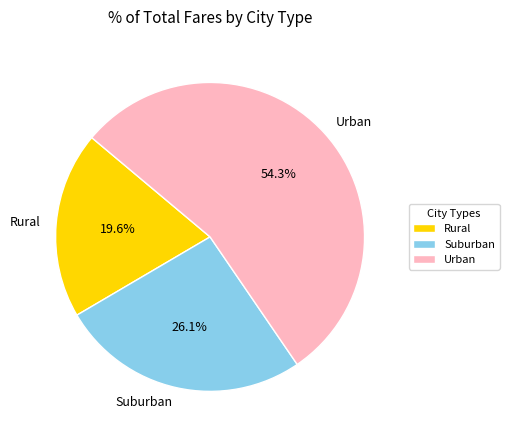

How much of the chart is everything except Urban?

45.7%